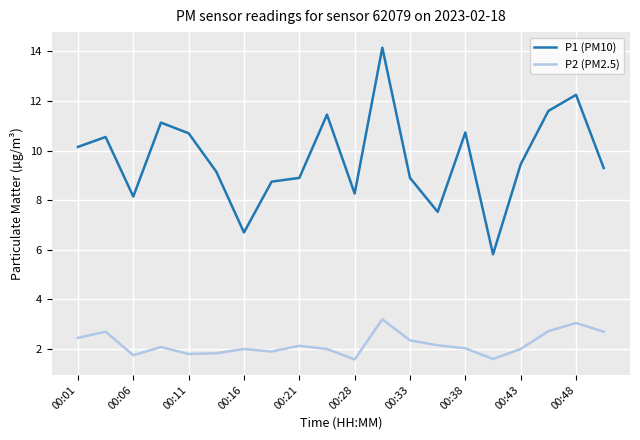

True or false: P1 (PM10) and P2 (PM2.5) intersect in this chart.

False